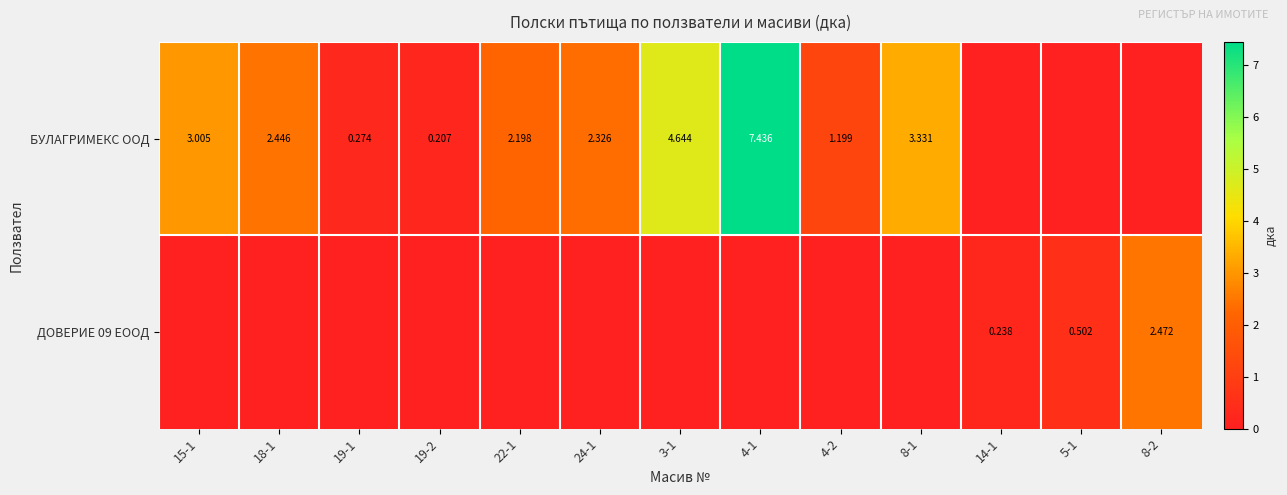

Is the value of БУЛАГРИМЕКС ООД at 18-1 greater than the value of ДОВЕРИЕ 09 ЕООД at 5-1?

Yes